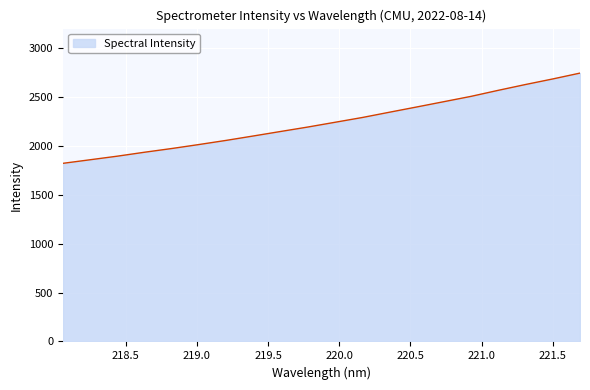

What is the greatest value displayed?

2744.9